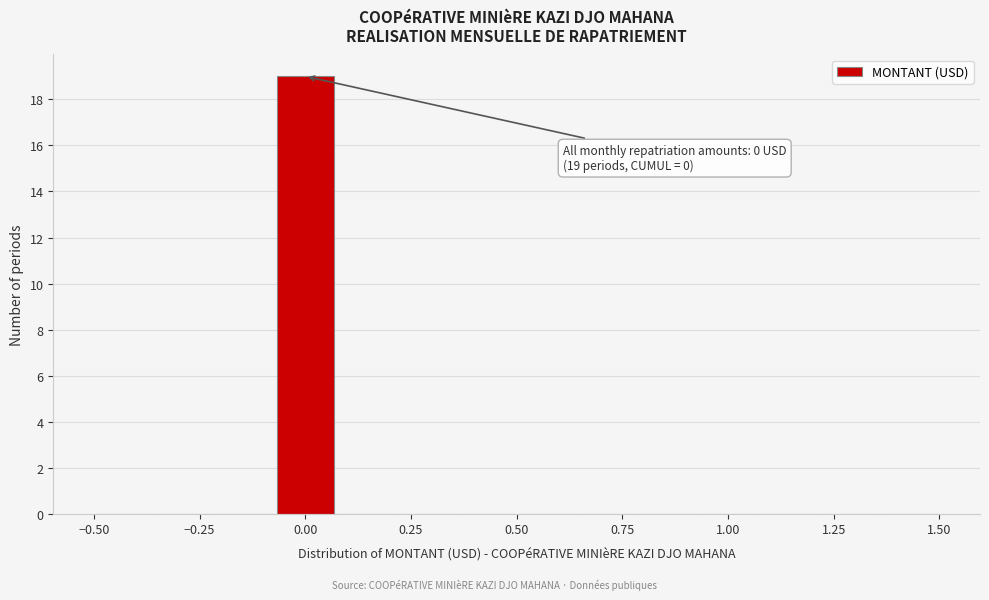

Around what value on the x-axis is the tallest bar? Give the approximate position of its centre, as read against the axis.

0.00